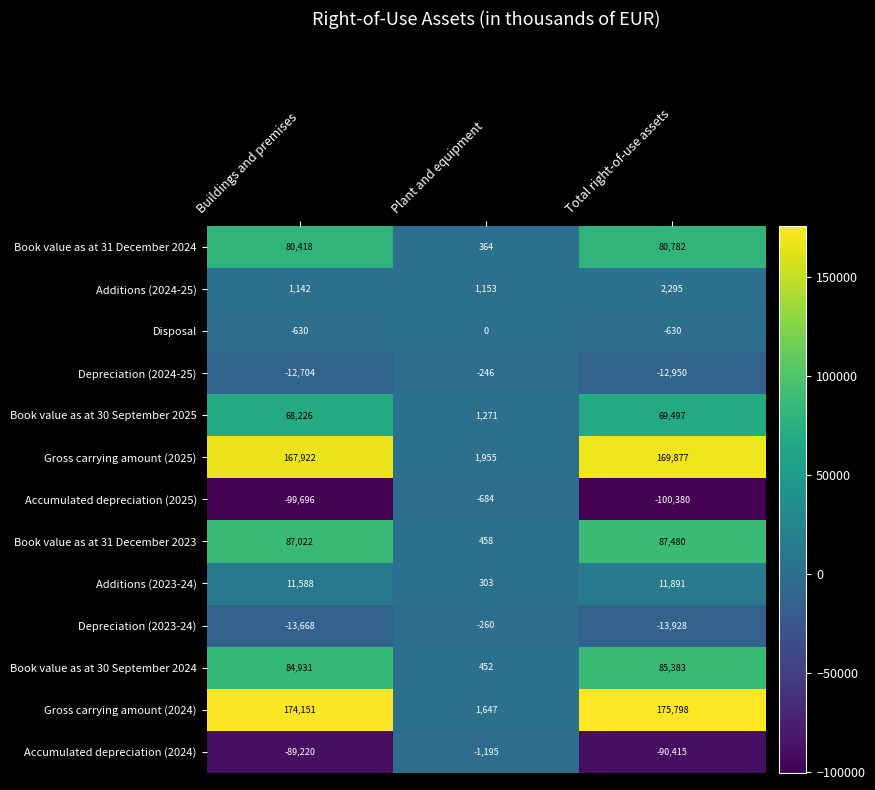

What is the greatest value displayed?

175798